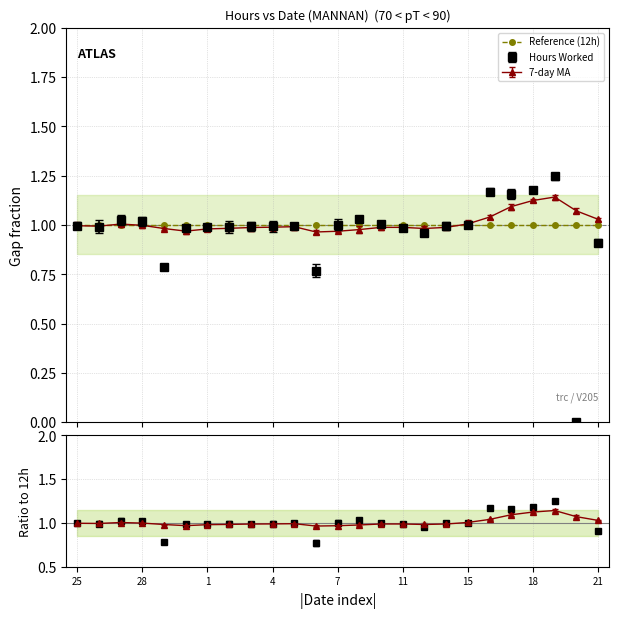

In Hours Worked, how many points are lower than both neighbors (excluding endpoints)?

6